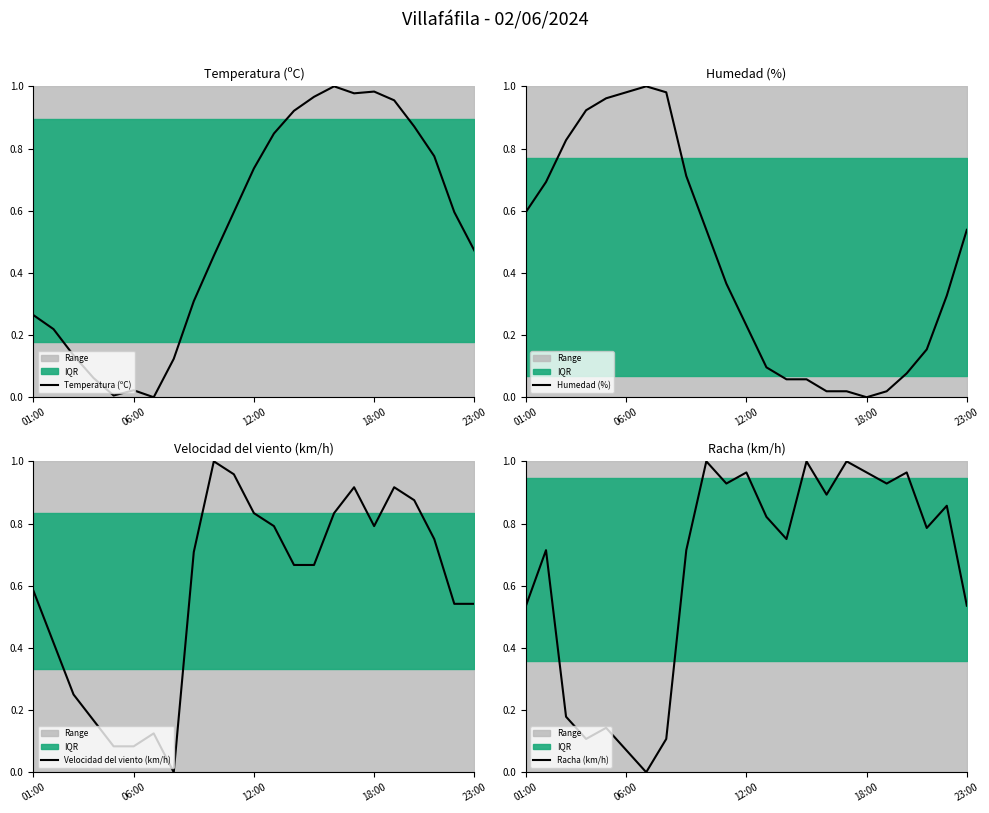

What is the difference between the highest and lowest values at 9?

0.5